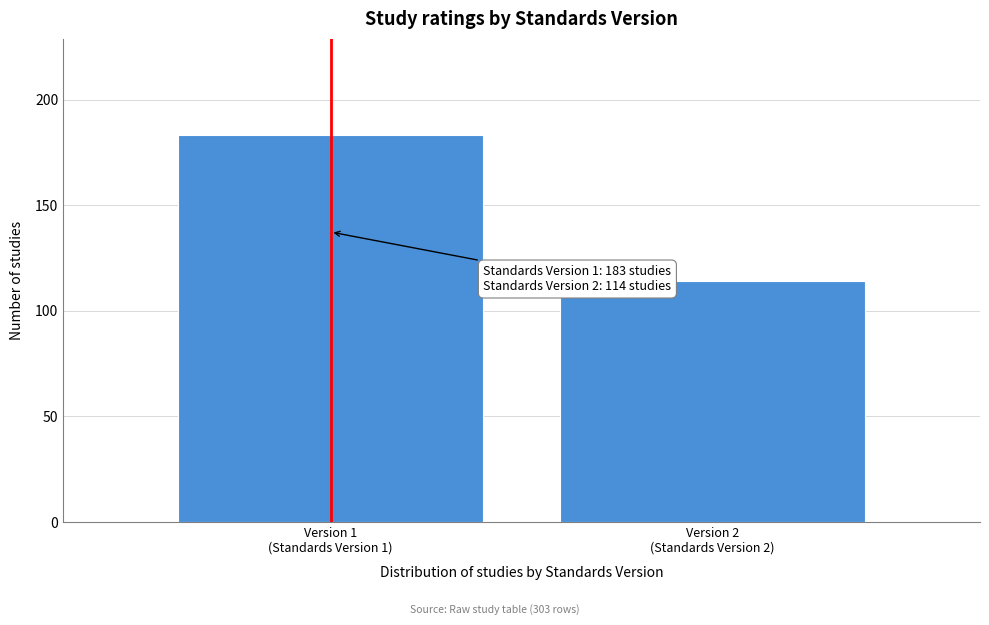

Reading left to right, transcribe all the data shown in this chart.

183	114